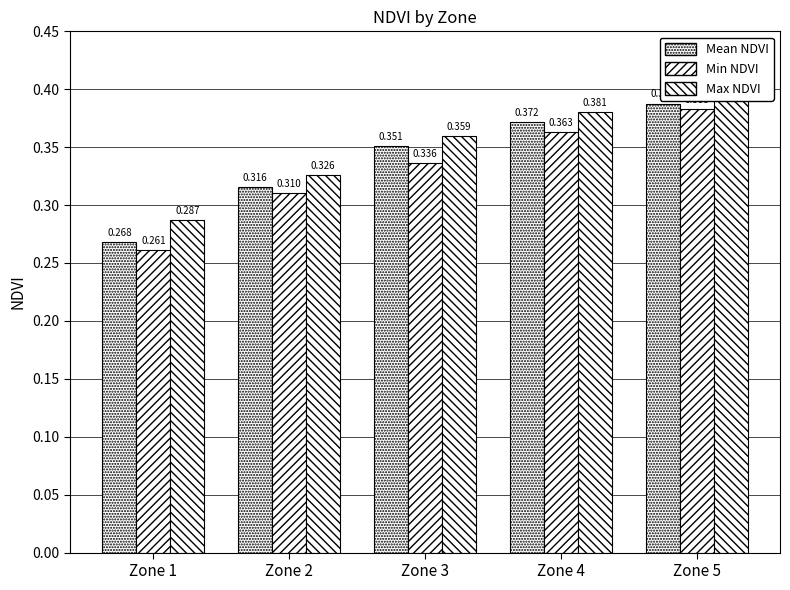

What is the value of the Max NDVI bar at the 4th from the left?

0.4